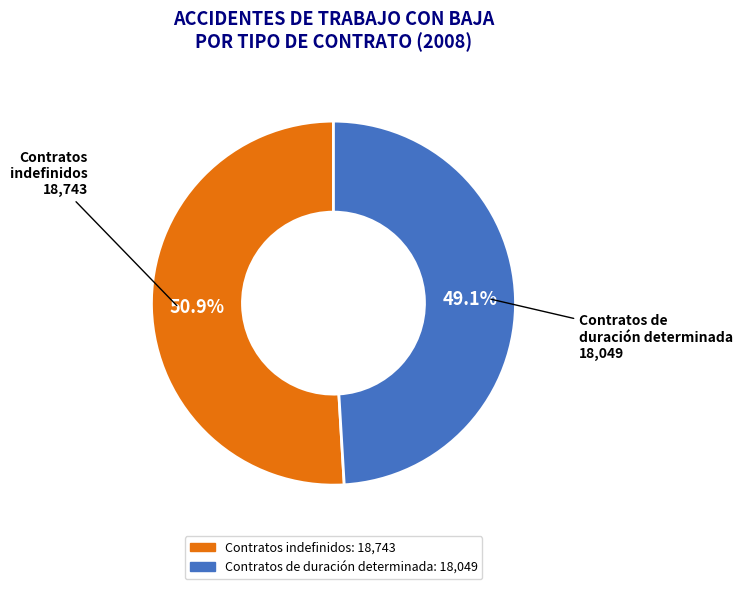

Which category has the biggest portion of the pie?

Contratos indefinidos